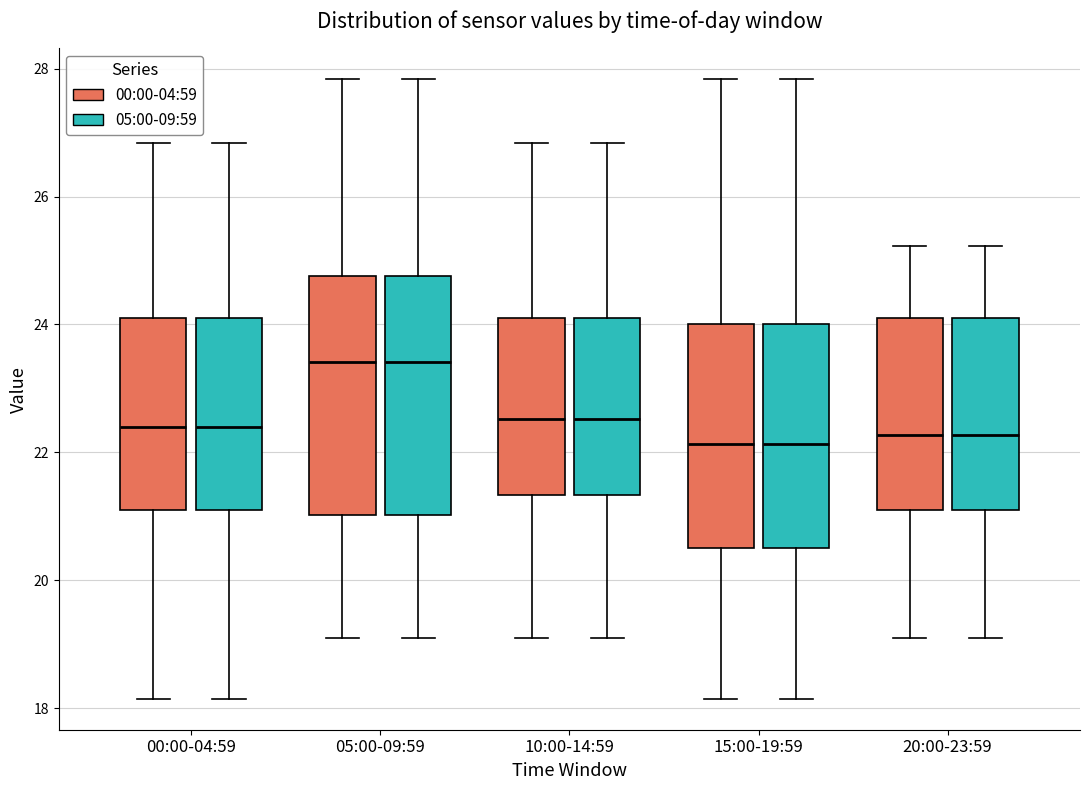

Reading left to right, transcribe this box plot: for each box, give where its median line is, the range the box spans, and where its two whiskers end, as read against the y-axis. The values are not printed on the chart, so give them approximately, as read against the axis.

00:00-04:59 (00:00-04:59): median 22.4, box 21.2 to 24.2, whiskers 18.2 to 26.8
00:00-04:59 (05:00-09:59): median 22.4, box 21.2 to 24.2, whiskers 18.2 to 26.8
05:00-09:59 (00:00-04:59): median 23.4, box 21.0 to 24.8, whiskers 19.2 to 27.8
05:00-09:59 (05:00-09:59): median 23.4, box 21.0 to 24.8, whiskers 19.2 to 27.8
10:00-14:59 (00:00-04:59): median 22.6, box 21.4 to 24.2, whiskers 19.2 to 26.8
10:00-14:59 (05:00-09:59): median 22.6, box 21.4 to 24.2, whiskers 19.2 to 26.8
15:00-19:59 (00:00-04:59): median 22.2, box 20.6 to 24.0, whiskers 18.2 to 27.8
15:00-19:59 (05:00-09:59): median 22.2, box 20.6 to 24.0, whiskers 18.2 to 27.8
20:00-23:59 (00:00-04:59): median 22.2, box 21.2 to 24.2, whiskers 19.2 to 25.2
20:00-23:59 (05:00-09:59): median 22.2, box 21.2 to 24.2, whiskers 19.2 to 25.2